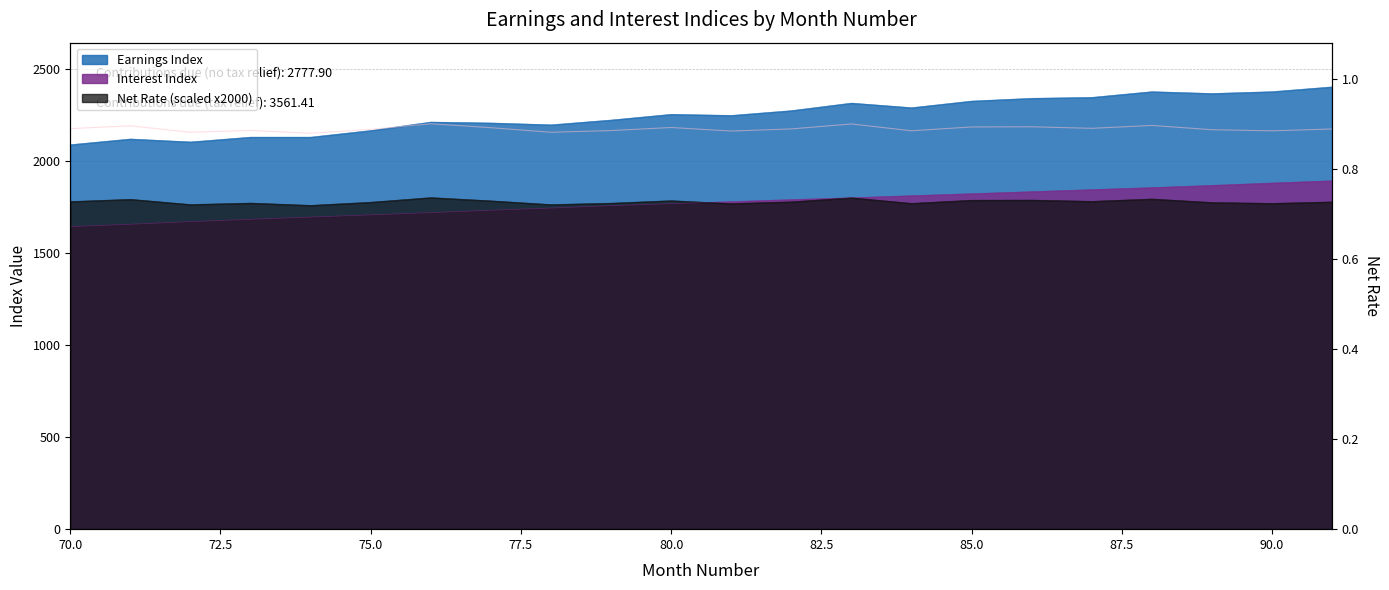

Which series changed the most between 75 and 86?

Earnings Index